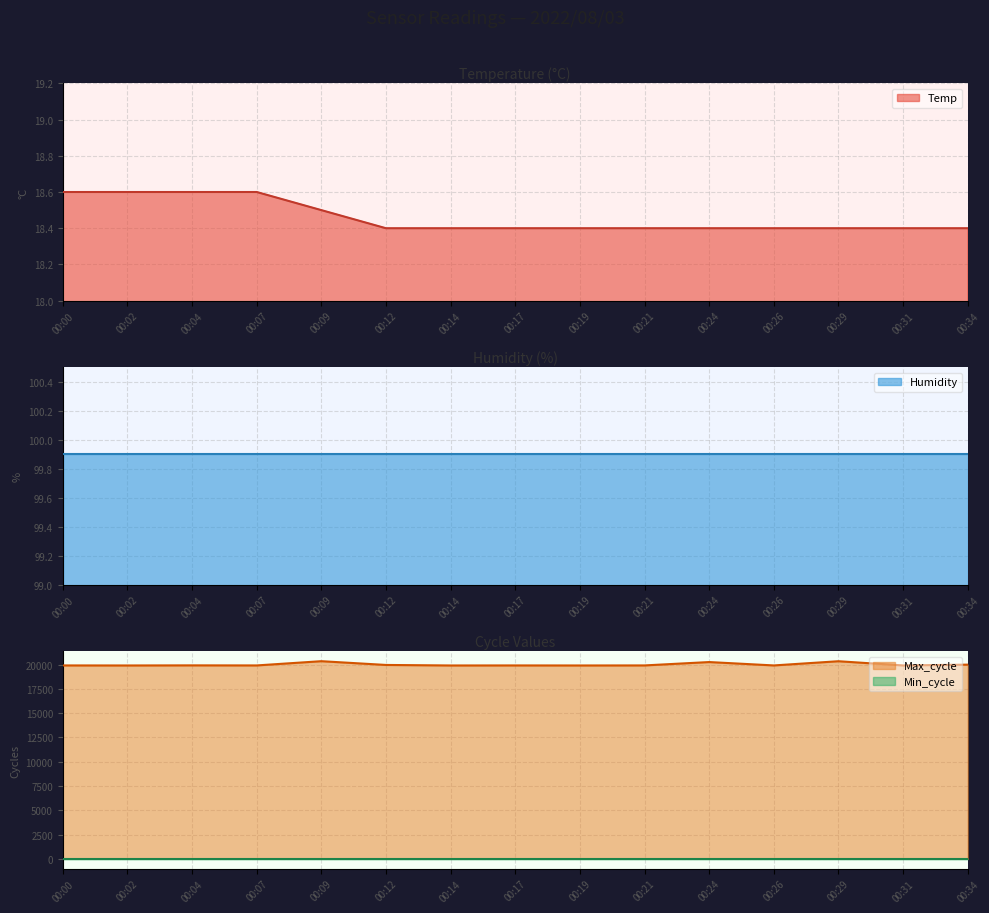

The value of Temp at 00:31 is 18.4. True or false?

True